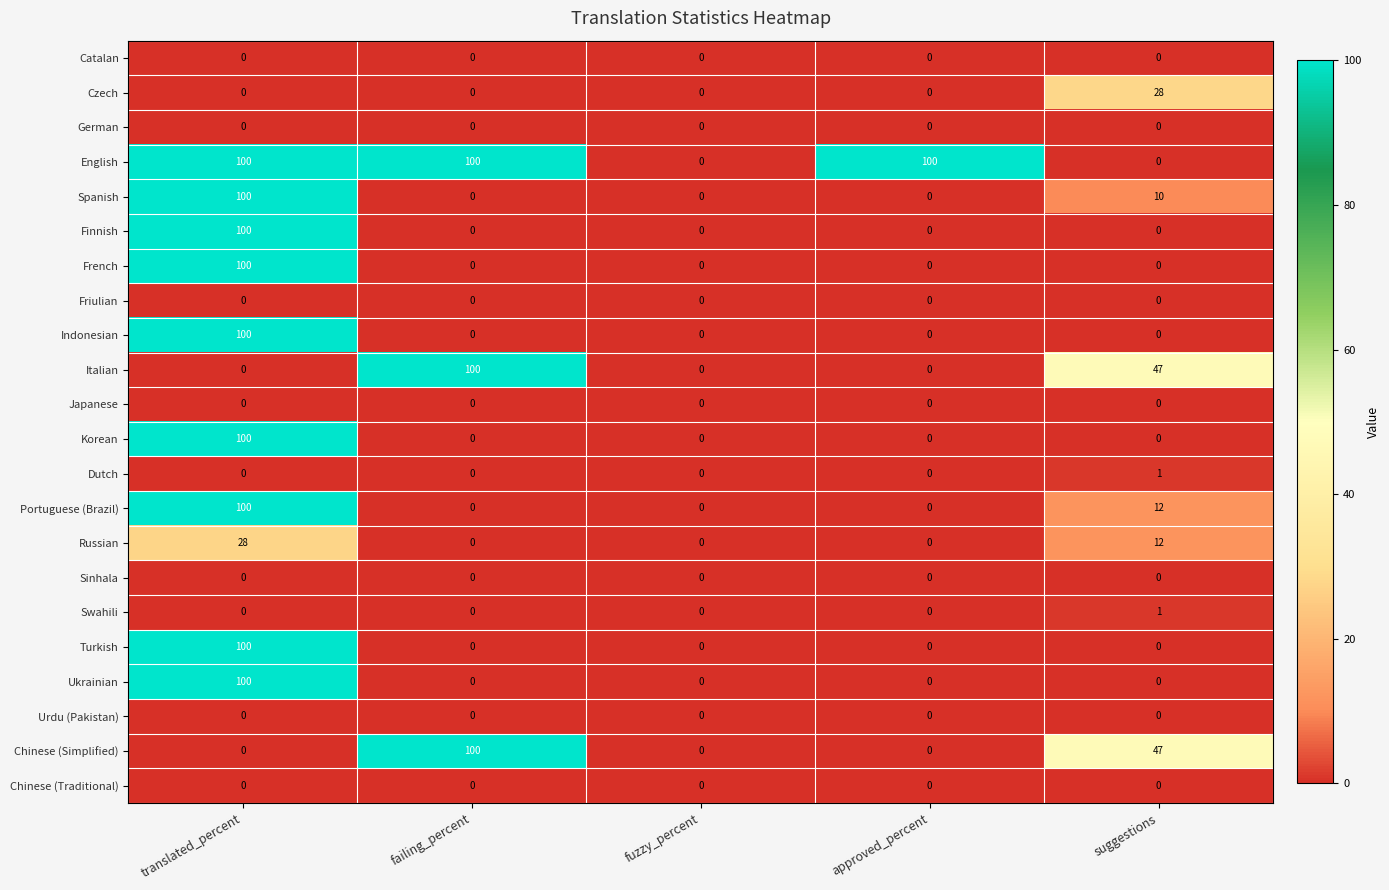

Count the Italian values in the range 0 to 47.

4